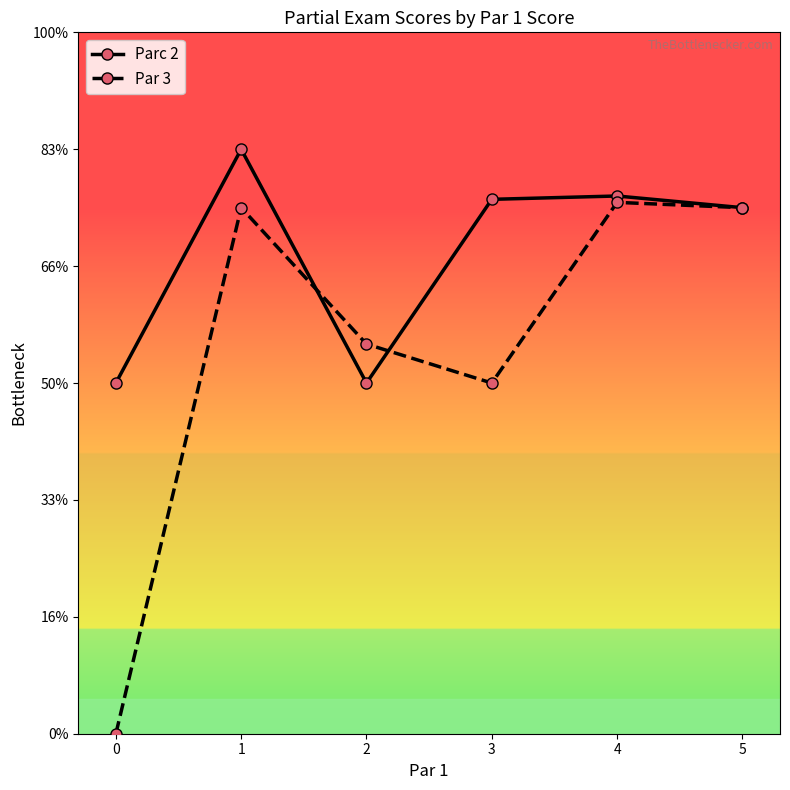

After their last crossing, which series has the higher values: Parc 2 or Par 3?

Parc 2